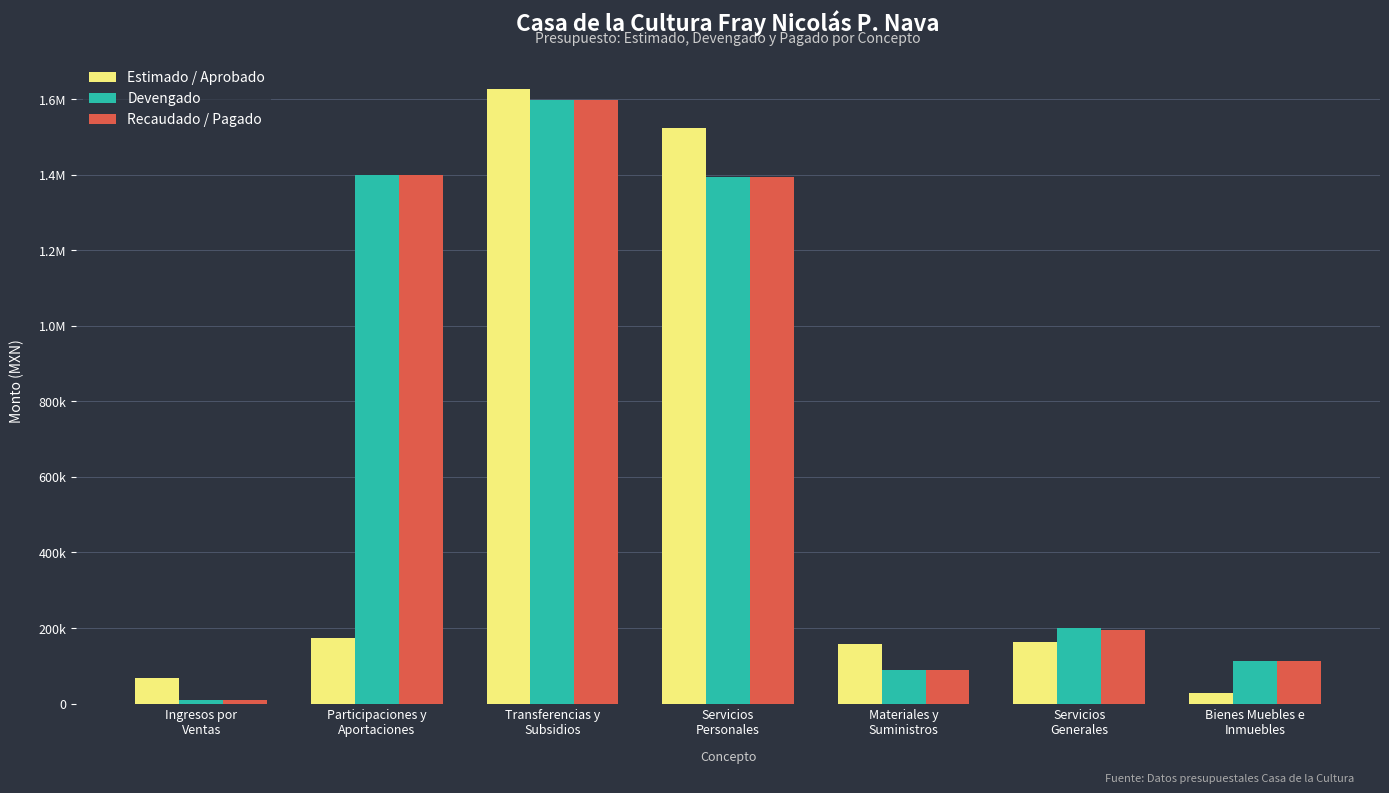

Does the chart contain any negative values?

No